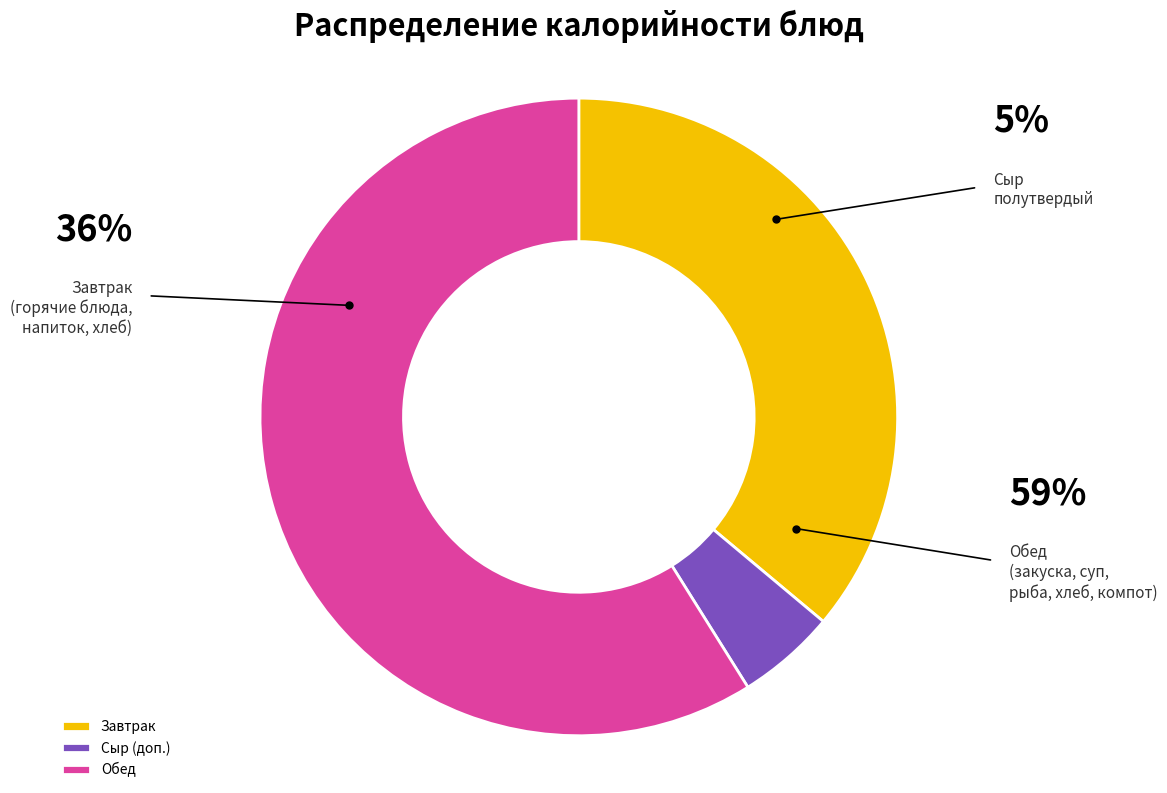

Approximately how many times larger is the value at Обед compared to Сыр (доп.)?

11.7